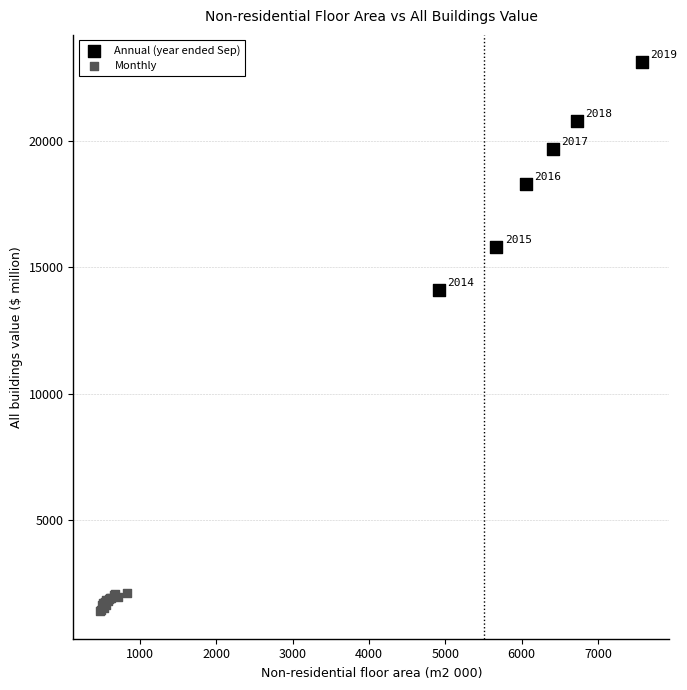

Which series contains the highest Y value?

Annual (year ended Sep)